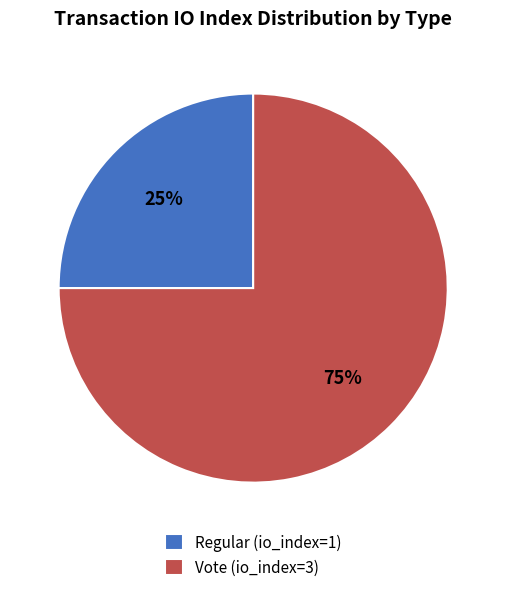

Does Regular (io_index=1) account for over 50% of the chart?

No